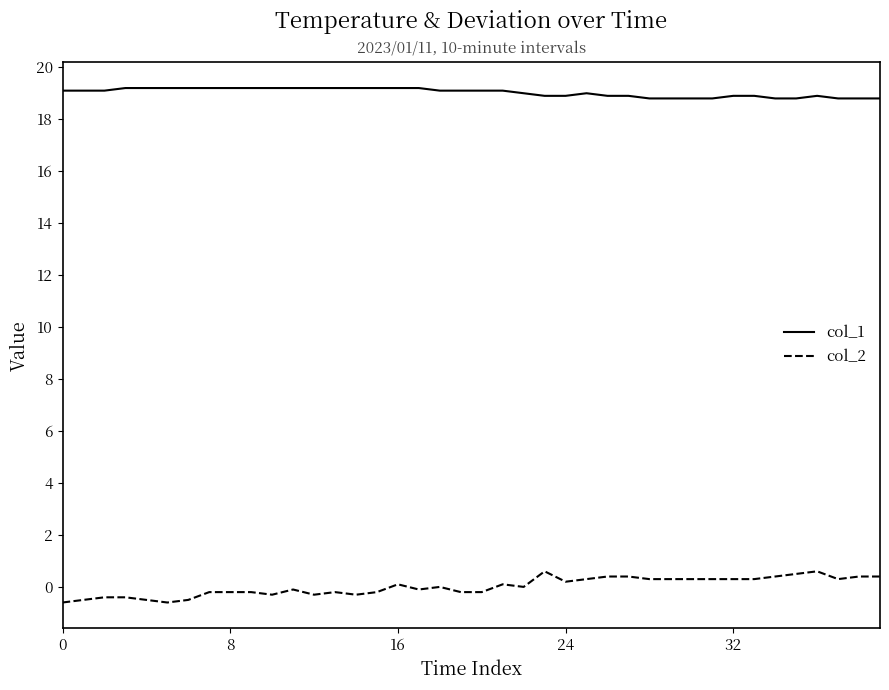

True or false: col_2 and col_1 intersect in this chart.

False